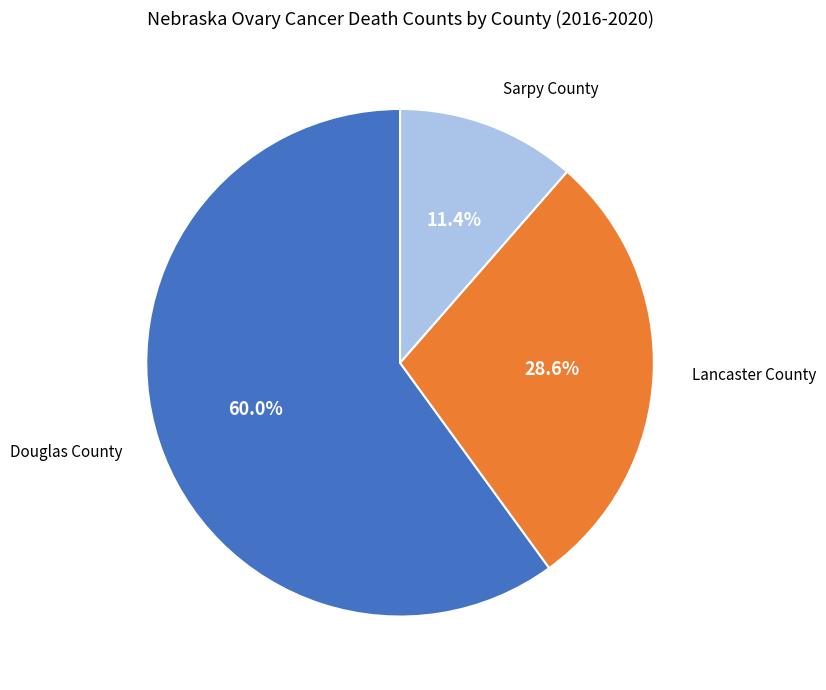

The Sarpy County slice represents 11% of the pie. True or false?

True